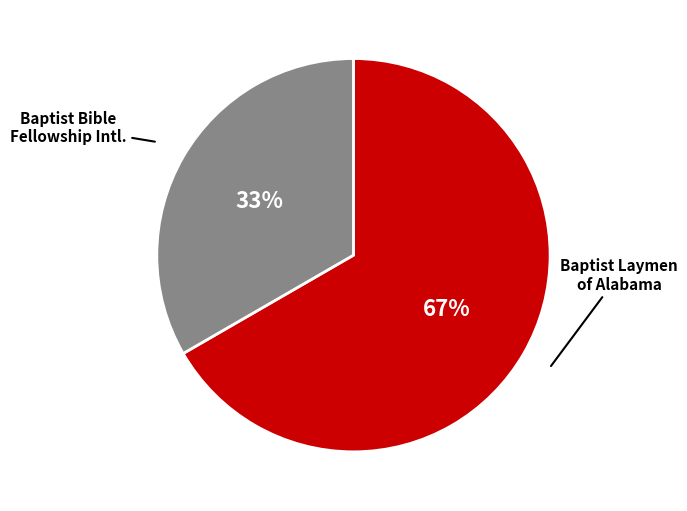

Is there a majority slice in this chart?

Yes